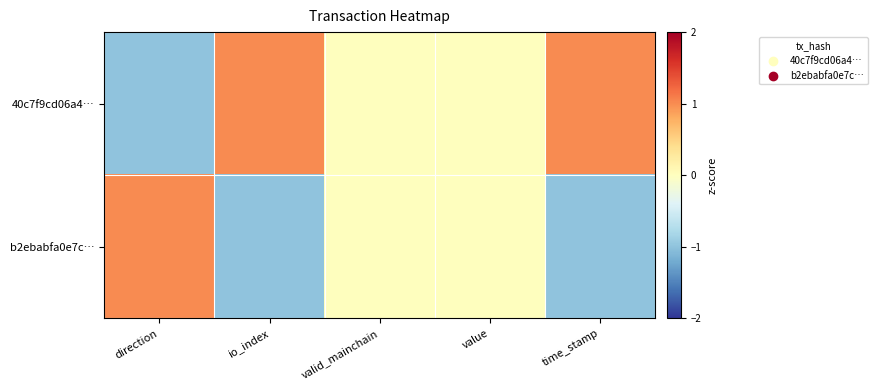

What is the spread (max minus min) of values at direction?

2